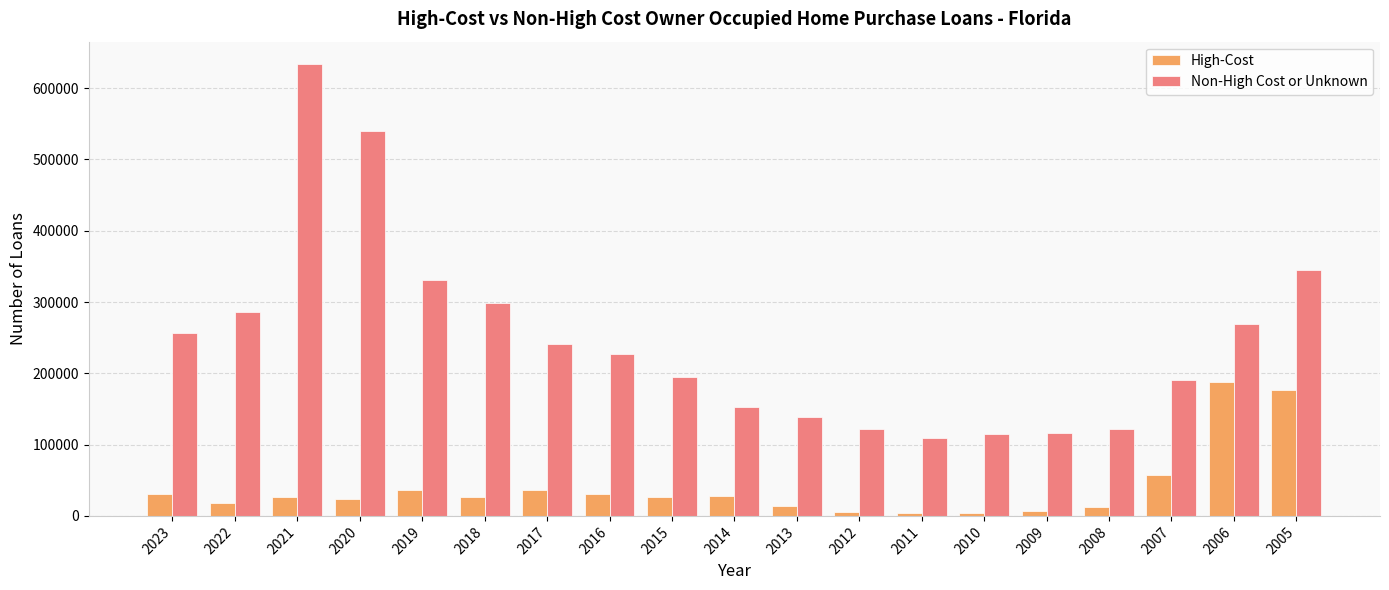

How many distinct data groups are displayed?

2